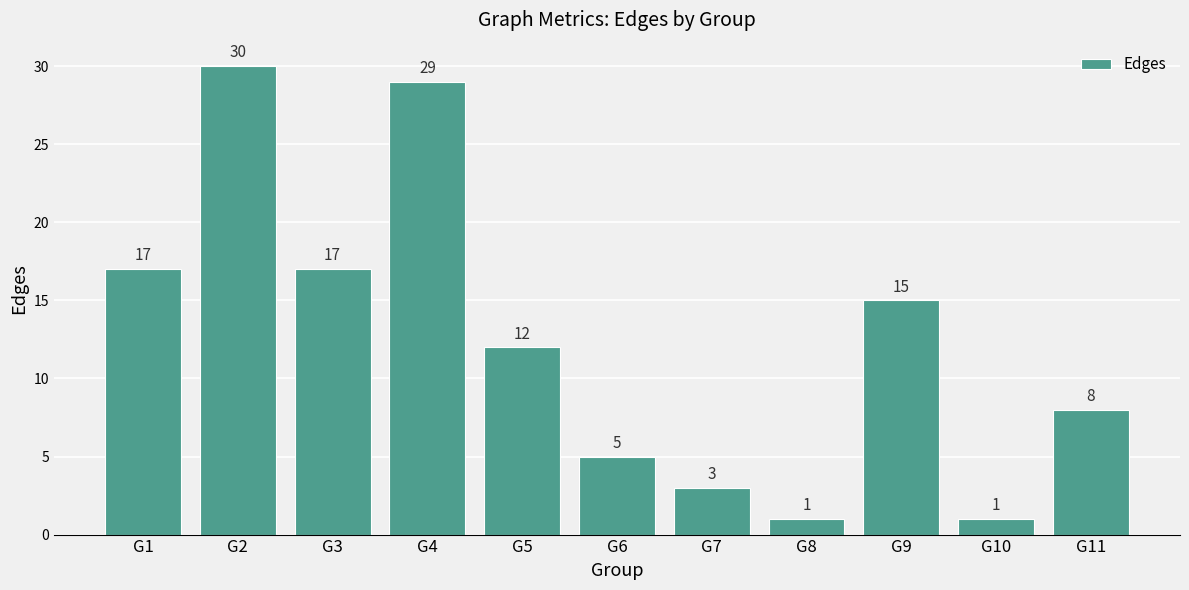

How many categories are shown in the chart?

11